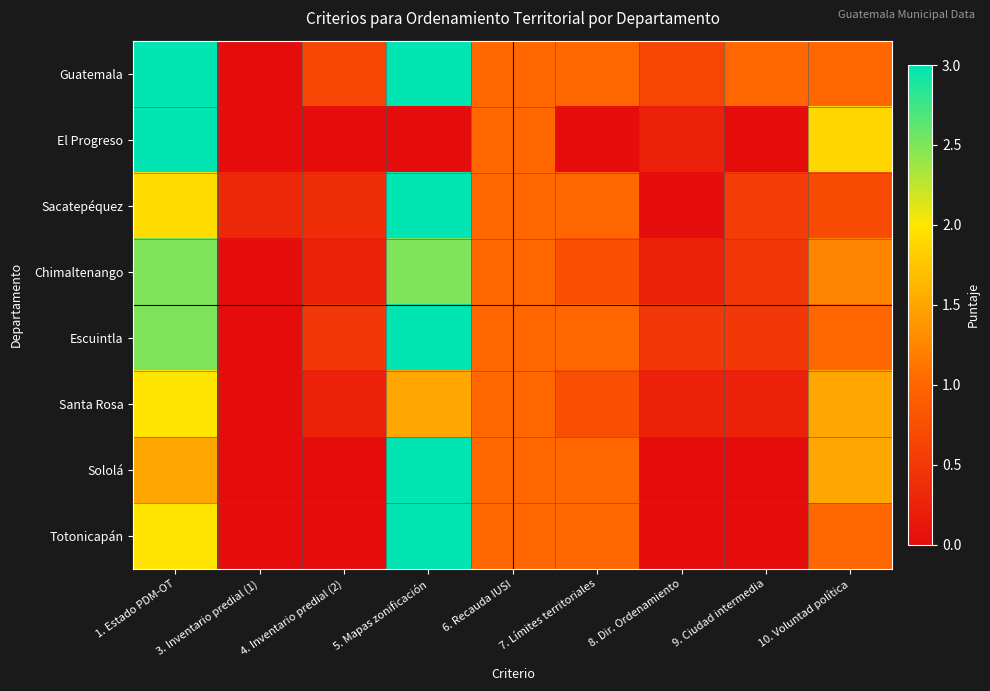

Count the number of data series in this chart.

8